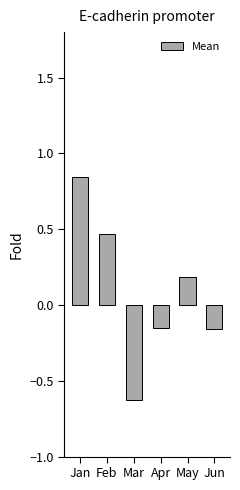

The value at Jan is 1.3. True or false?

False